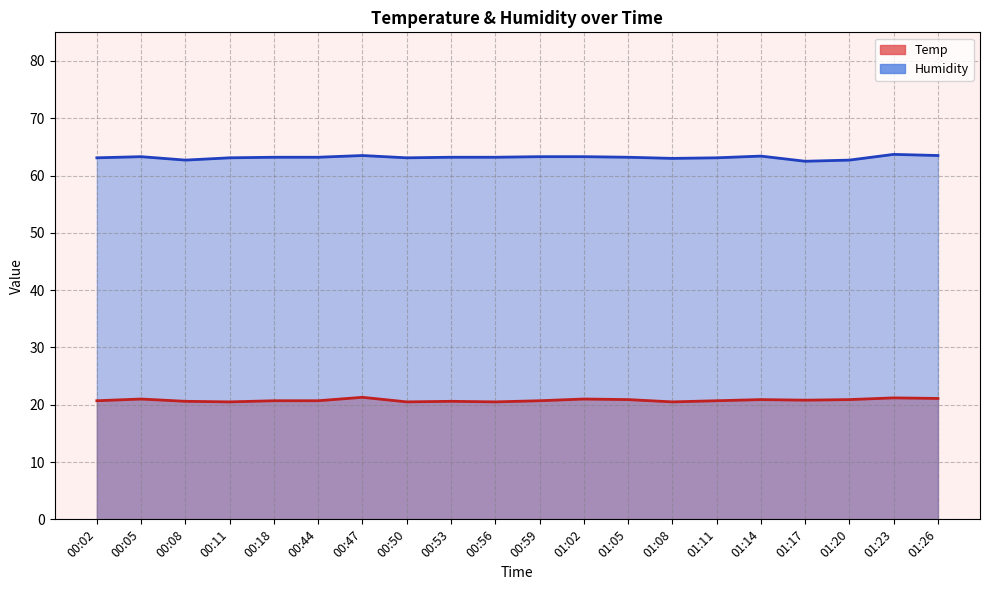

What is the value of the Temp point at the 18th from the left?

20.9